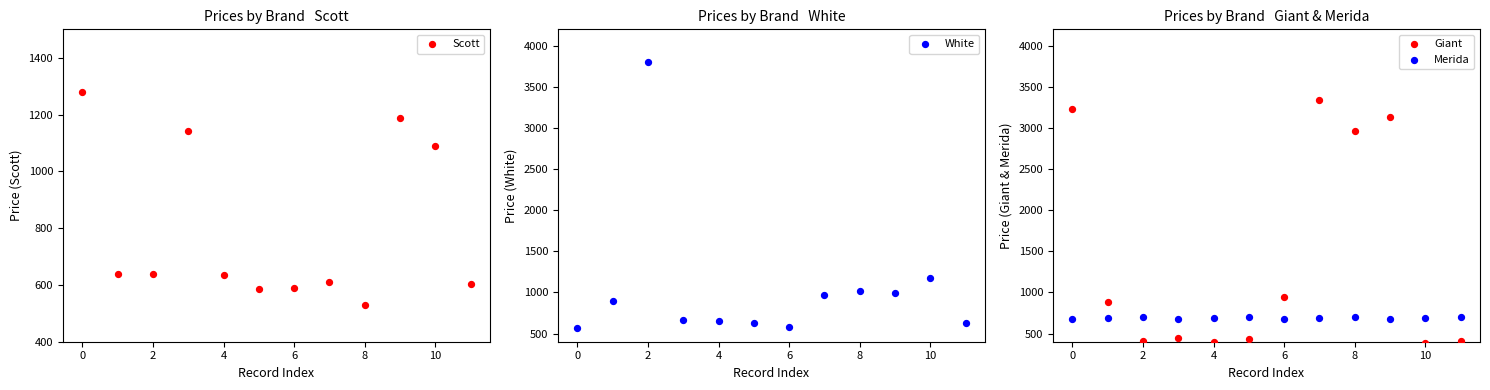

Which series reaches the maximum Y coordinate?

White